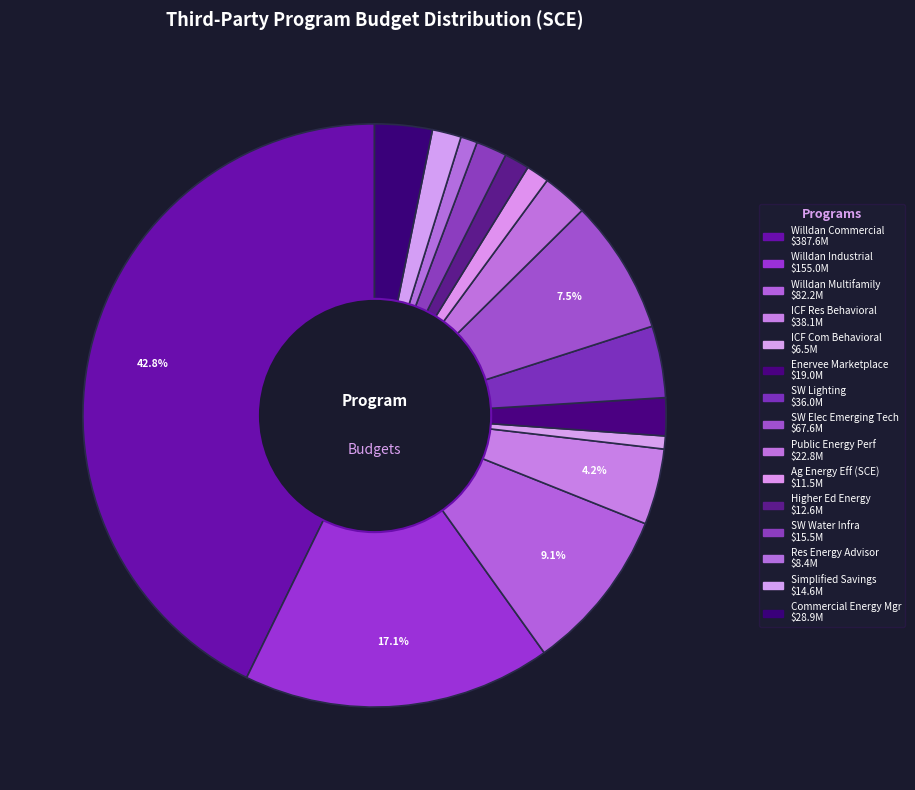

How many segments does this pie chart have?

15